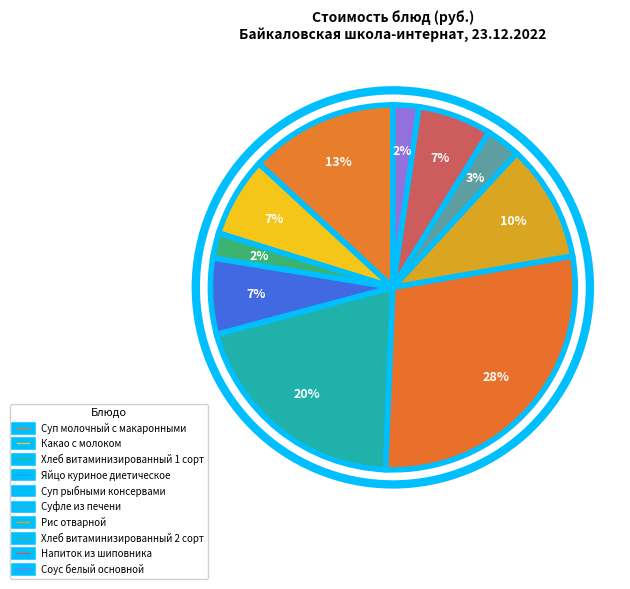

How many slices are in this pie chart?

10